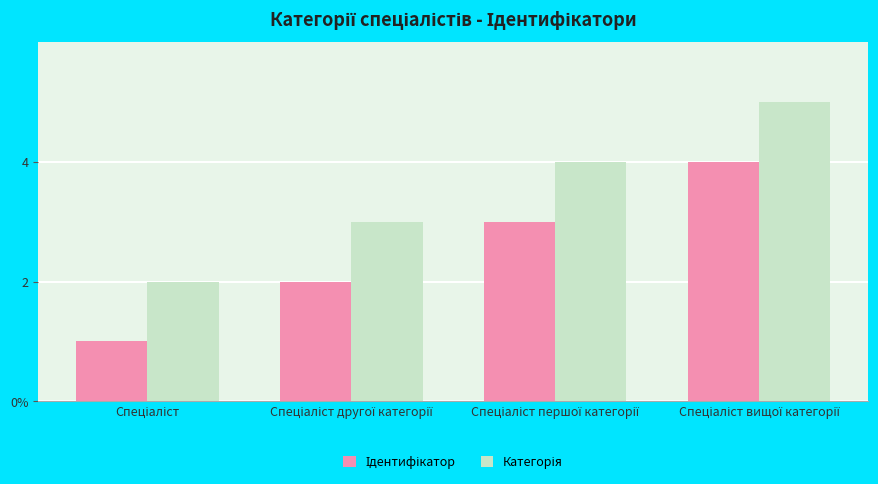

Reading left to right, list all the values displayed in this chart.

Ідентифікатор: 1	2	3	4
Категорія: 2	3	4	5